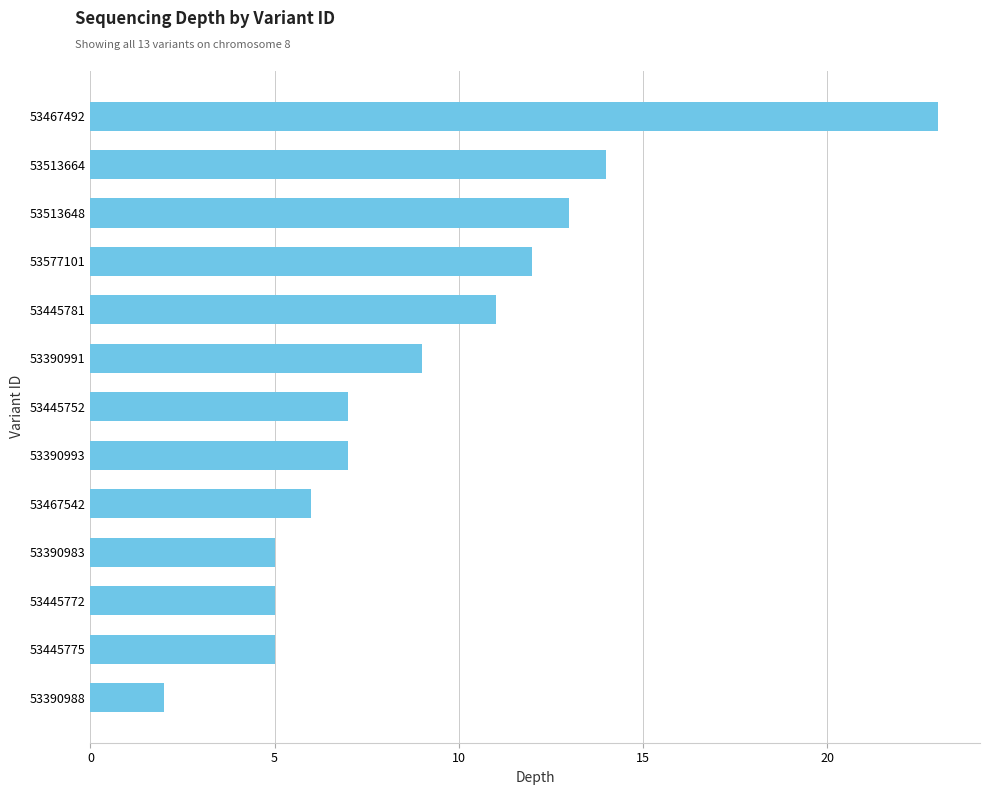

Reading bottom to top, what are all the values shown in this chart?

2	5	5	5	6	7	7	9	11	12	13	14	23